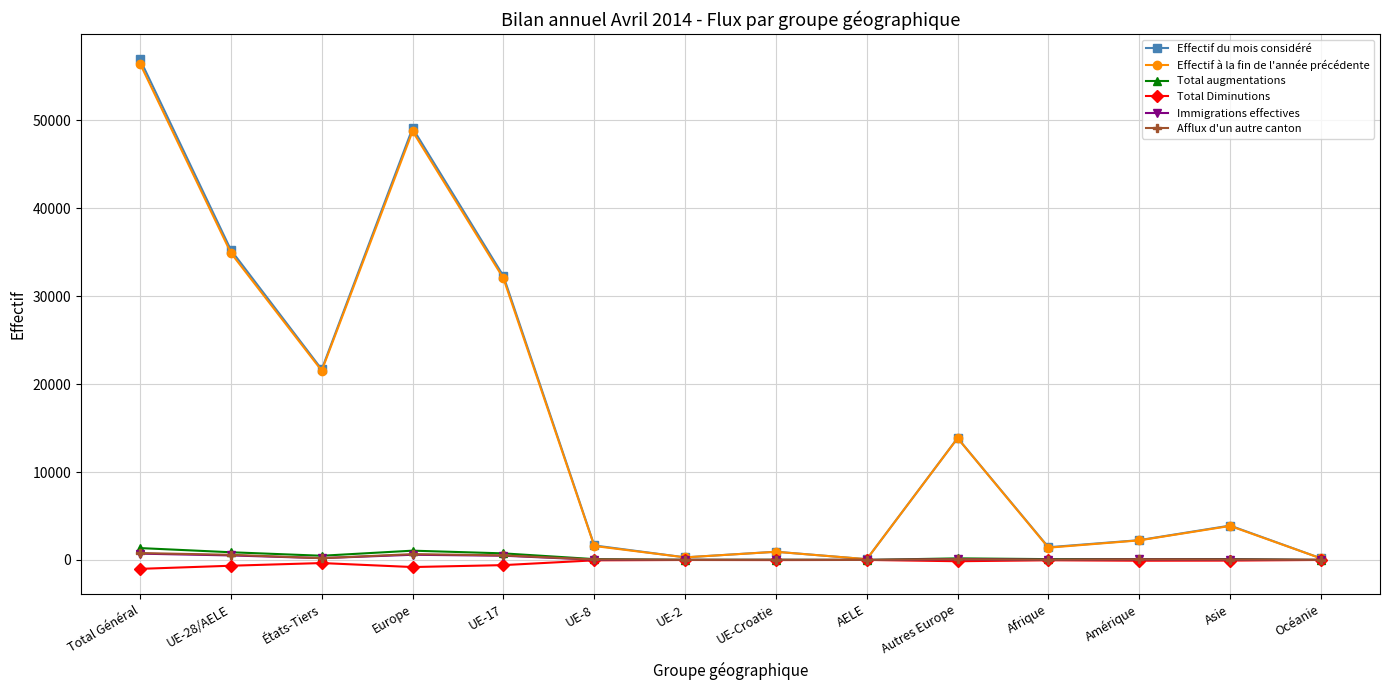

The Afflux d'un autre canton series shows 582 at UE-28/AELE. True or false?

True